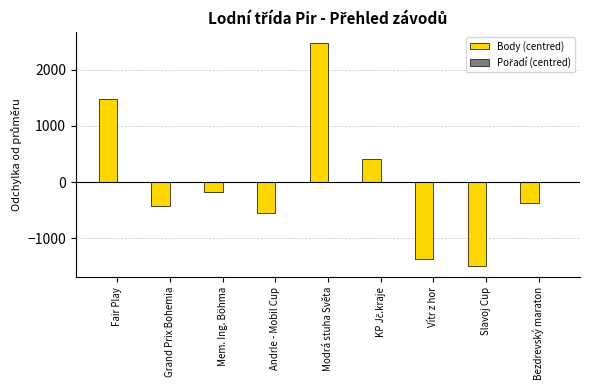

What is the maximum value shown in the chart?

2472.4